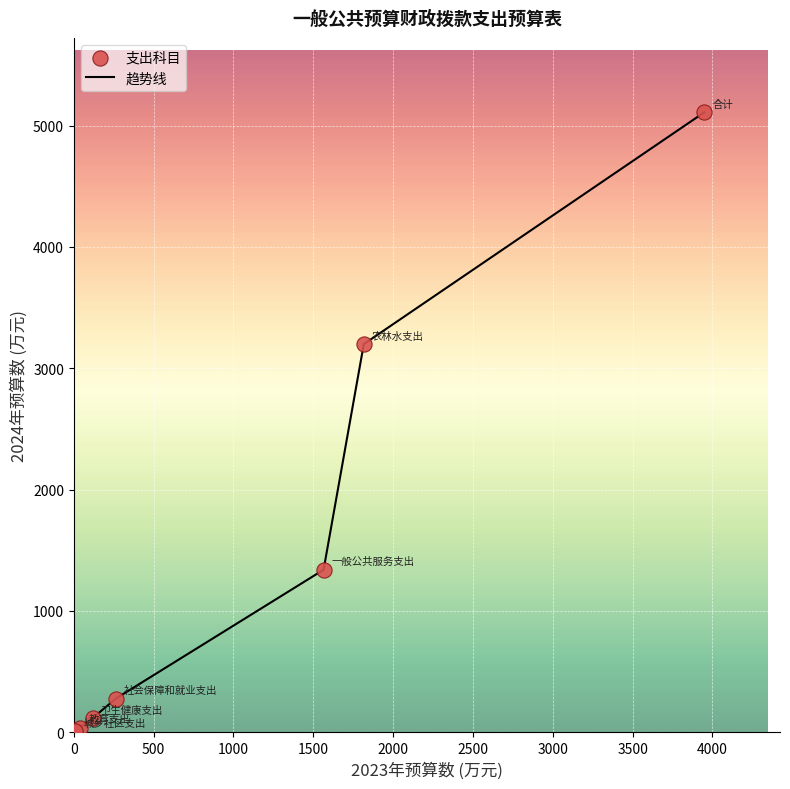

True or false: the data has more than 2 interior local peaks.

False